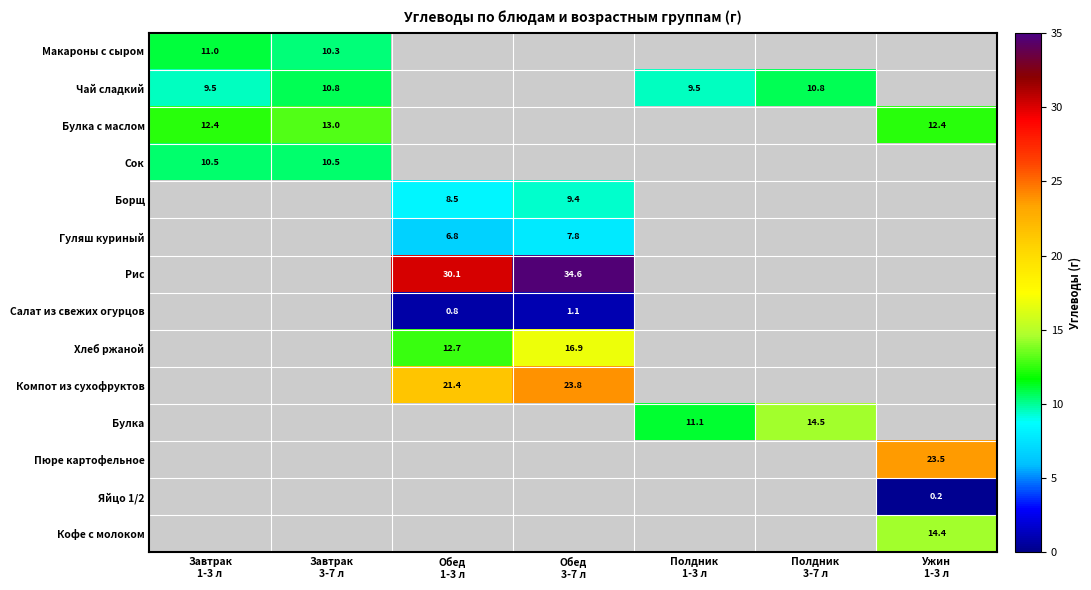

How many categories are shown in the chart?

7